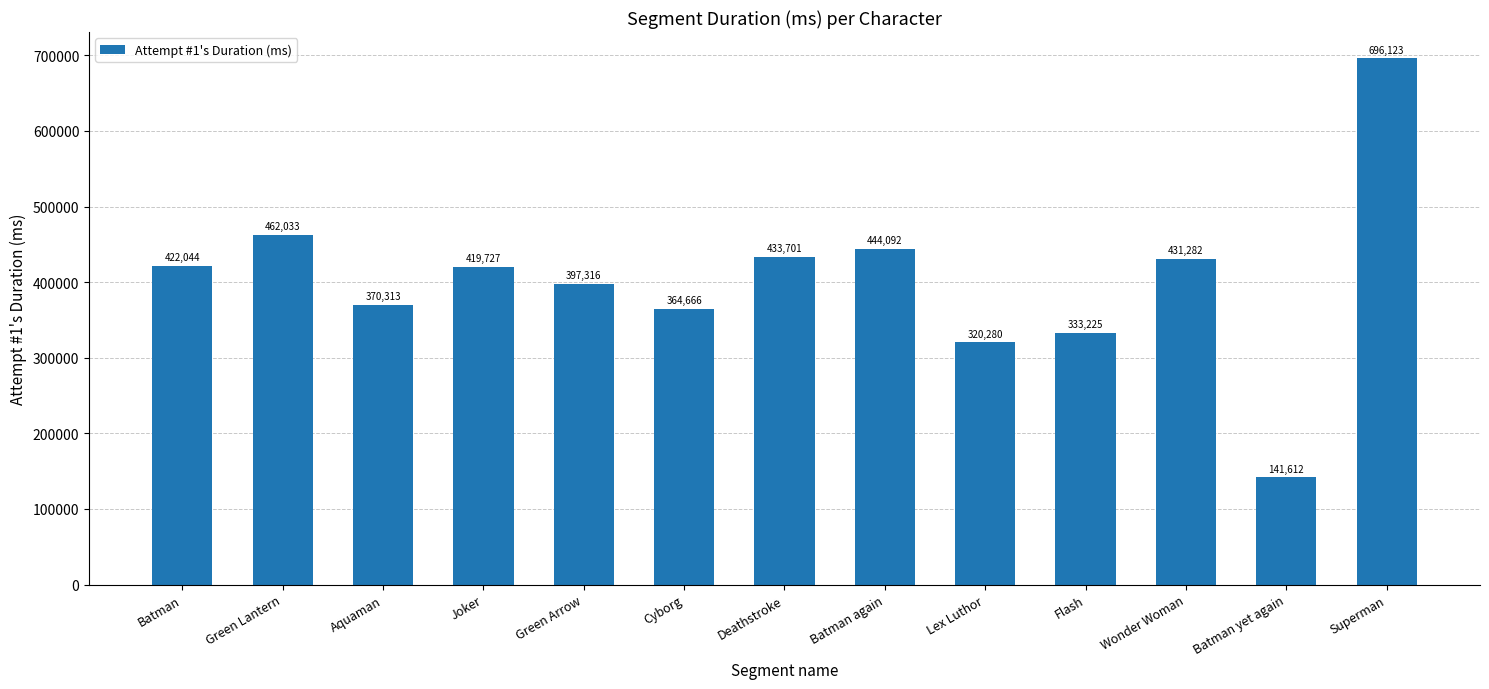

Reading right to left, transcribe all the data shown in this chart.

696123	141612	431282	333225	320280	444092	433701	364666	397316	419727	370313	462033	422044